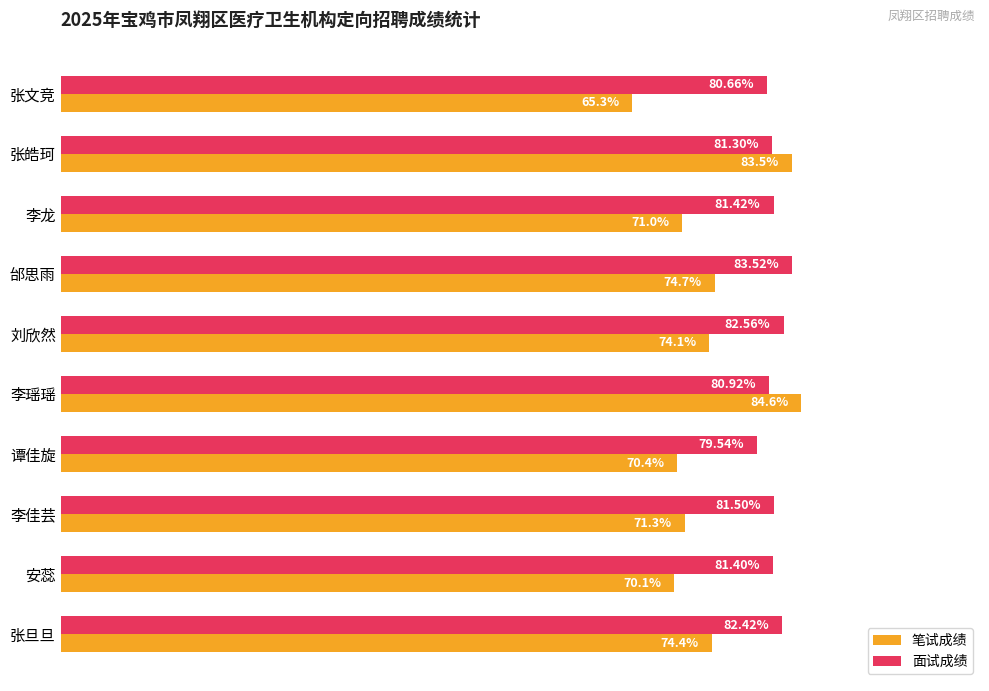

At which label is 笔试成绩 closest to 74?

刘欣然